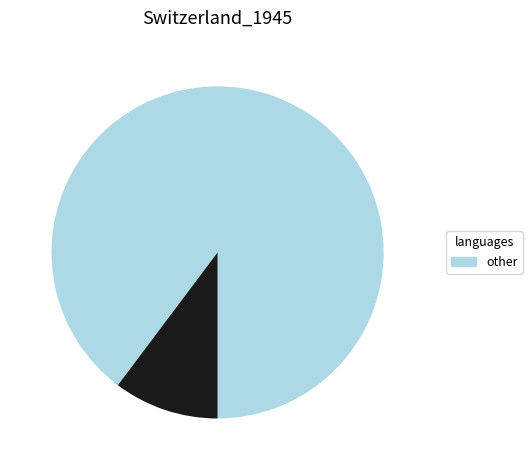

Is there a majority slice in this chart?

Yes